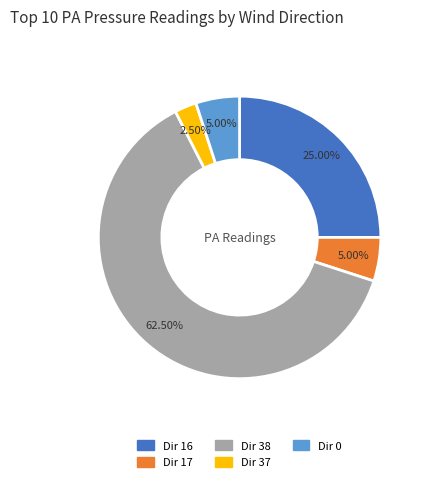

Does any single category account for the majority?

Yes